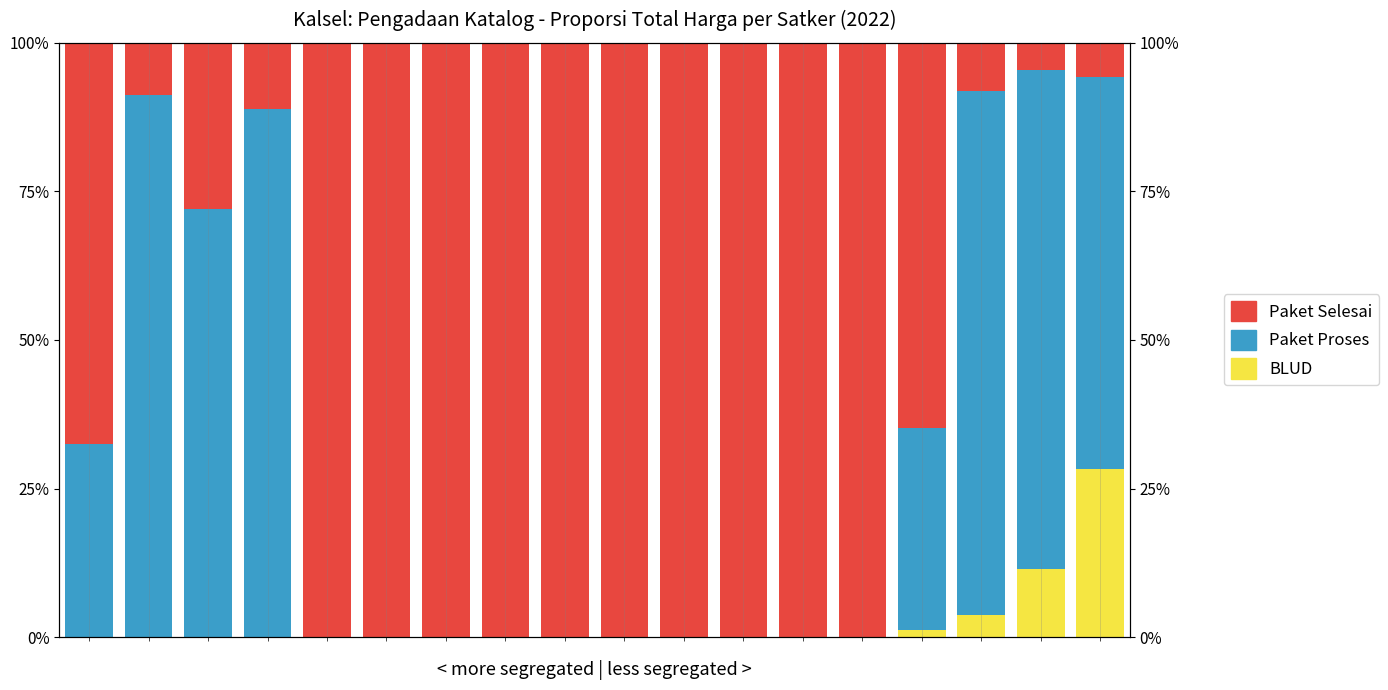

The value of Paket Selesai at 7 is 166.3. True or false?

False